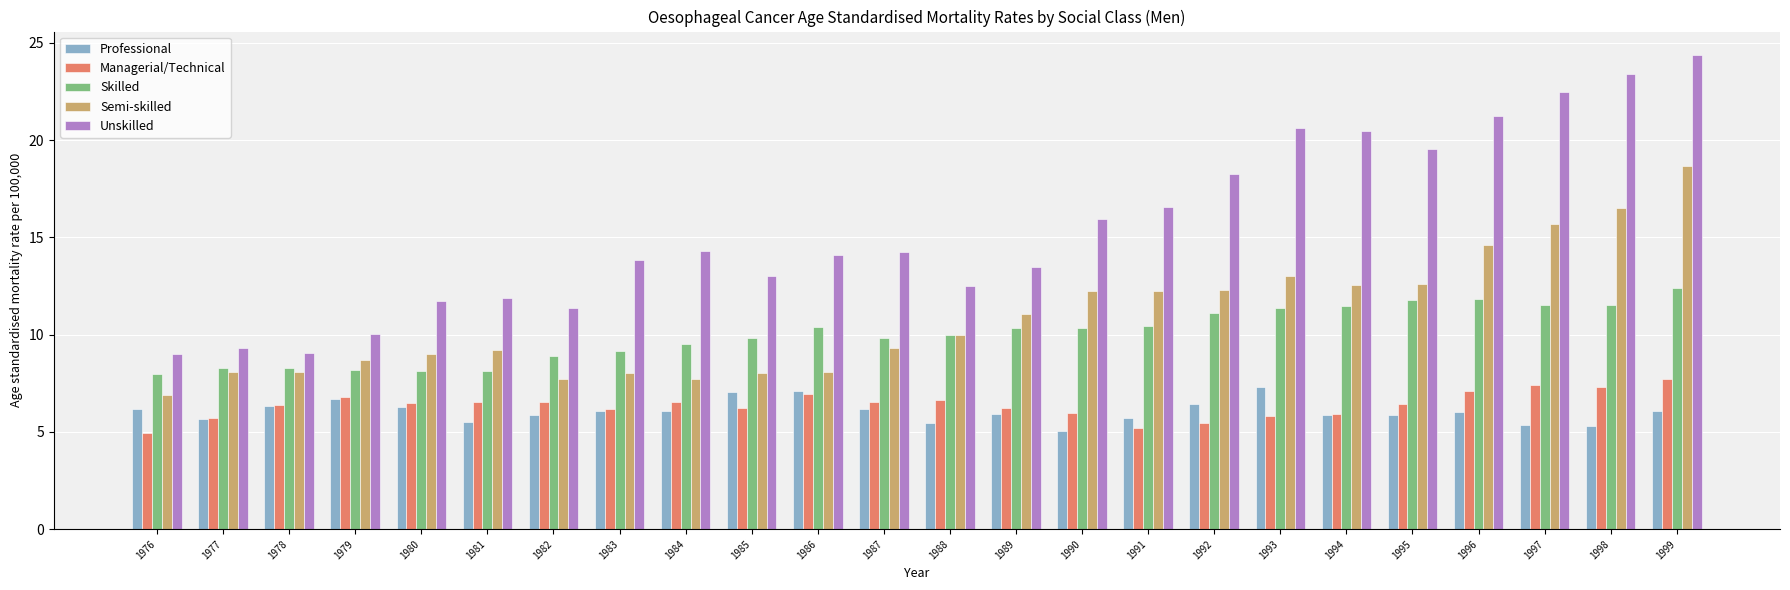

What is the difference between the highest and lowest values at 1995?

13.7